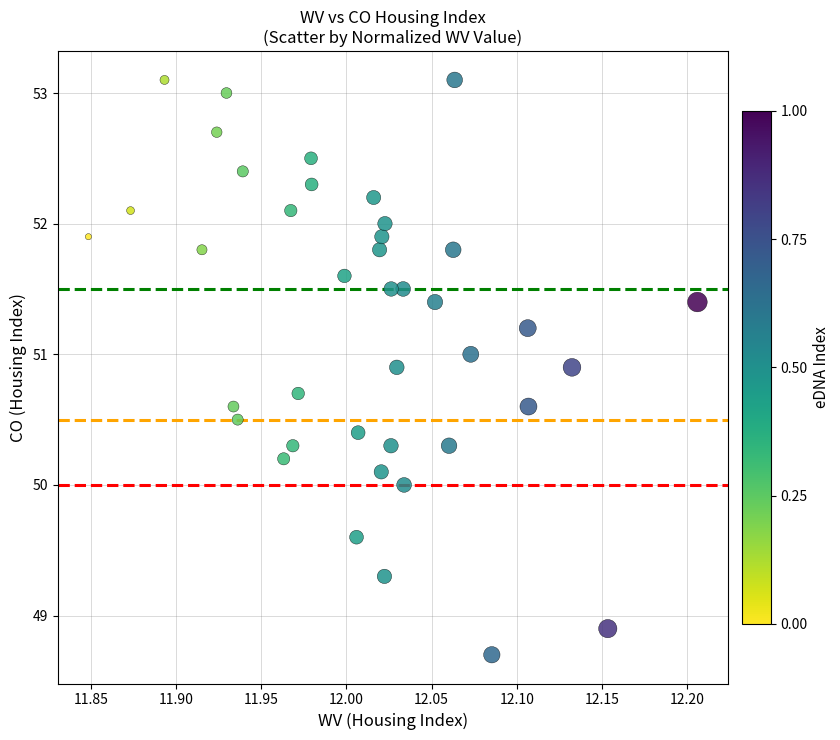

How many points are shown in the scatter plot?

40